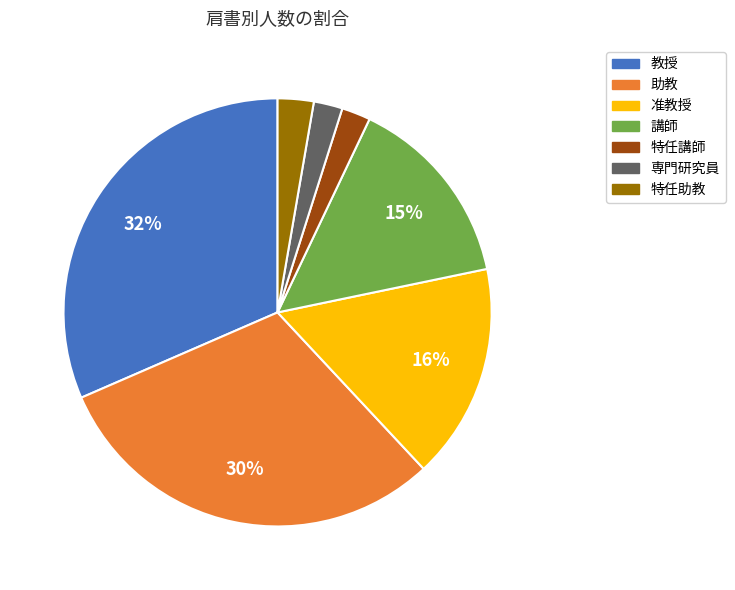

Is there any slice that represents more than half of the pie?

No